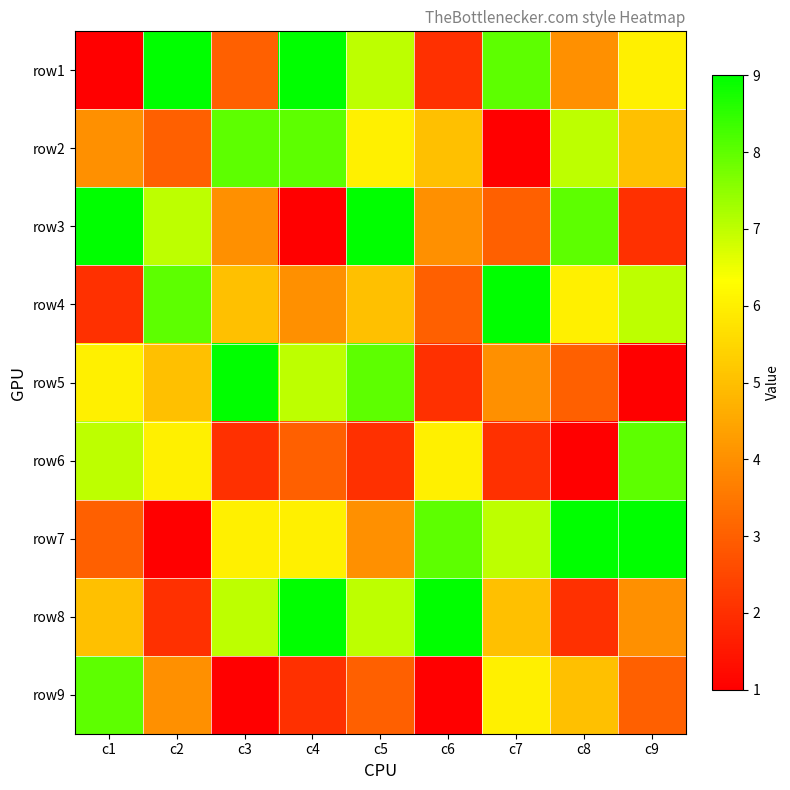

Rank the series by their maximum value, from highest to lowest.

row1, row3, row4, row5, row7, row8, row2, row6, row9